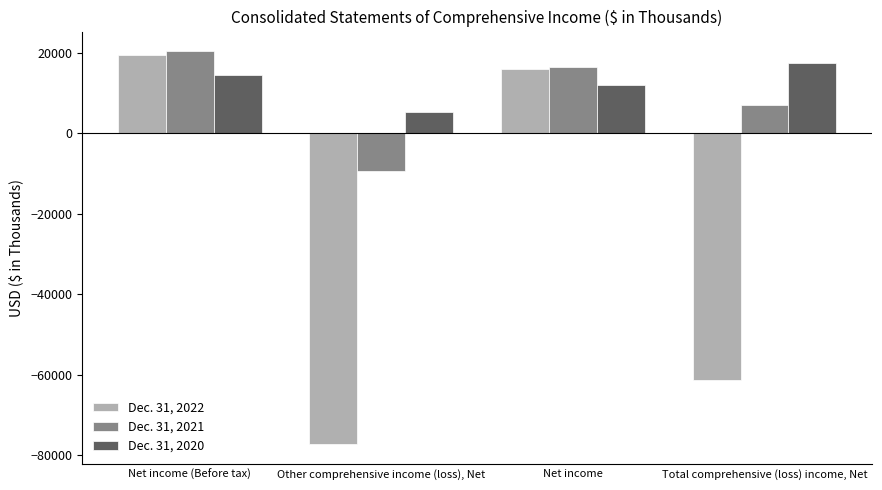

What is the difference between the second highest and second lowest values in the Dec. 31, 2020 series?

2562